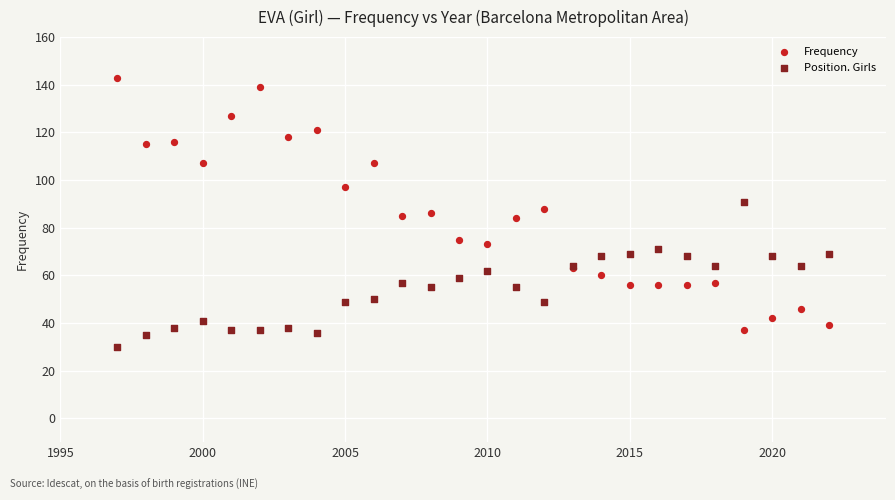

Which series contains the lowest Y value?

Position. Girls